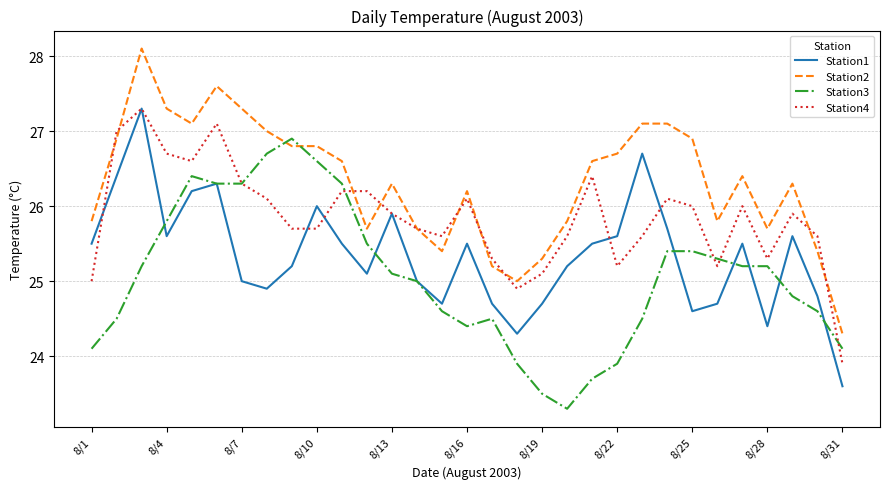

True or false: Station2 and Station1 intersect in this chart.

False